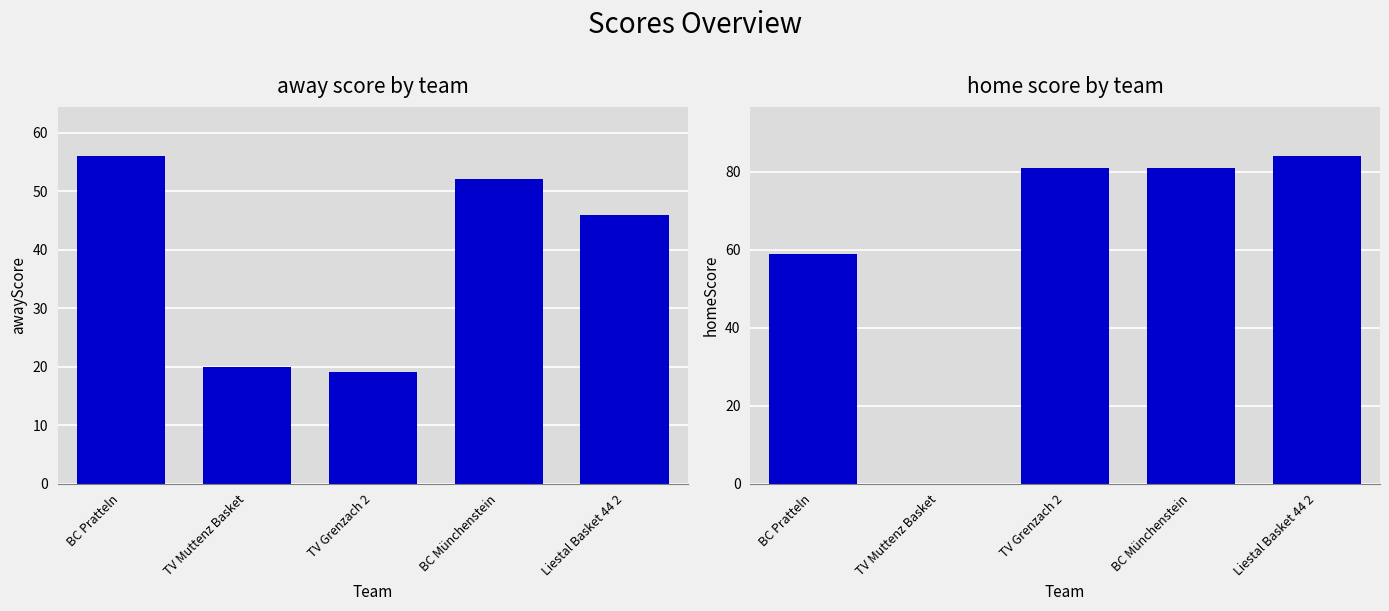

What are all the series names shown in the legend?

awayScore, homeScore